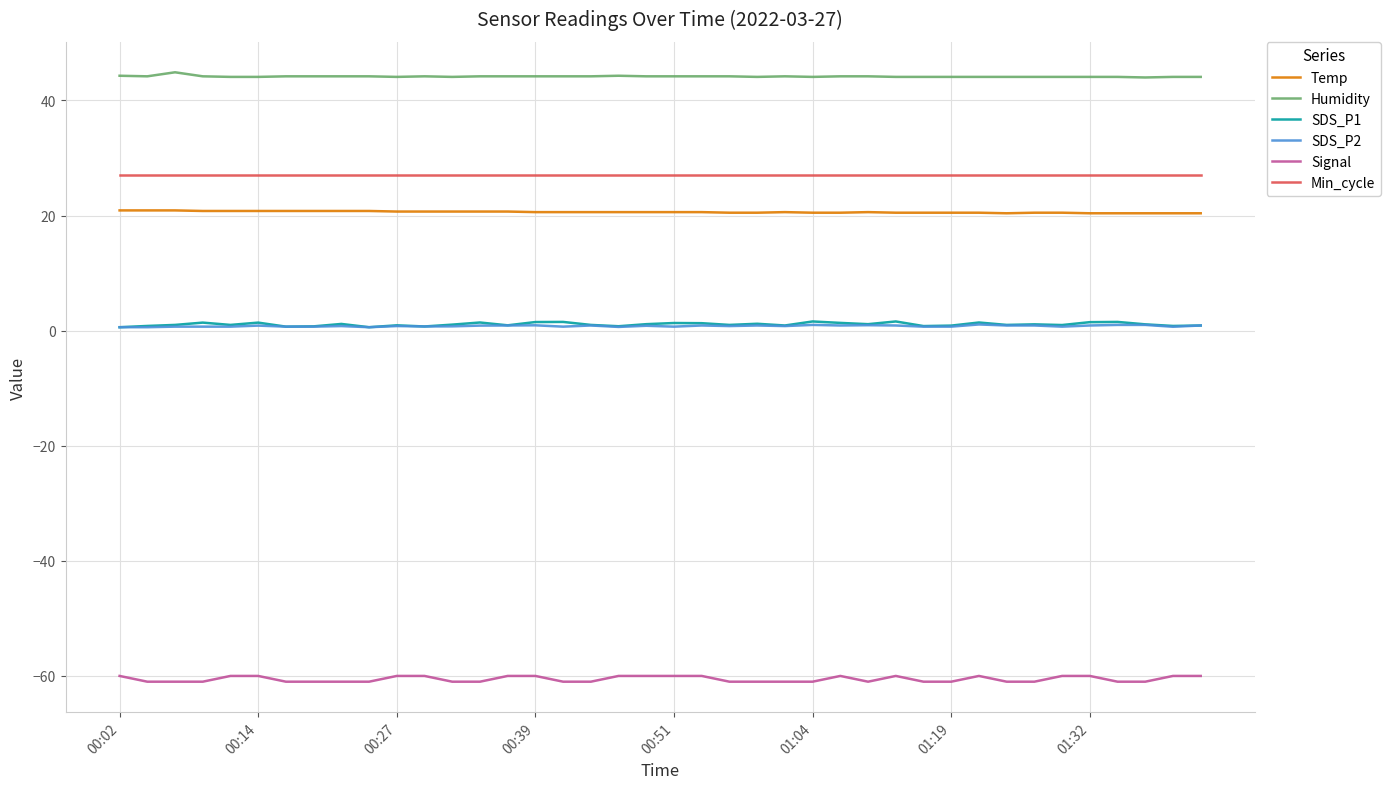

What is the maximum value shown in the chart?

44.9